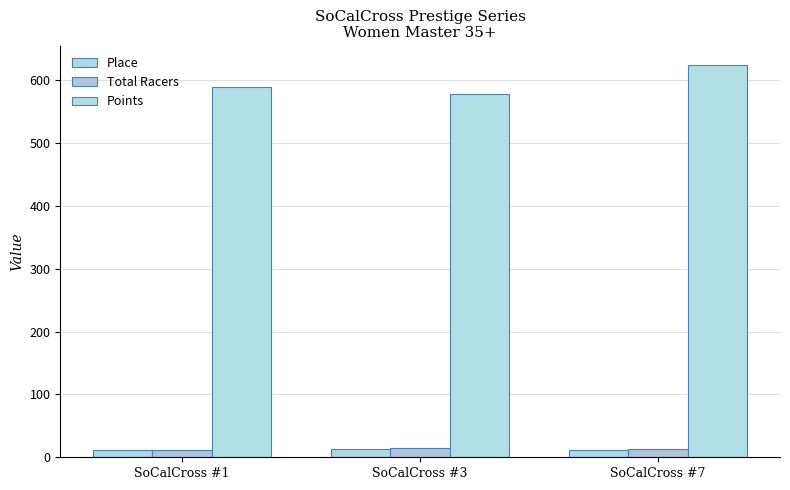

What is the difference between the maximum and minimum values in the Place series?

2.0